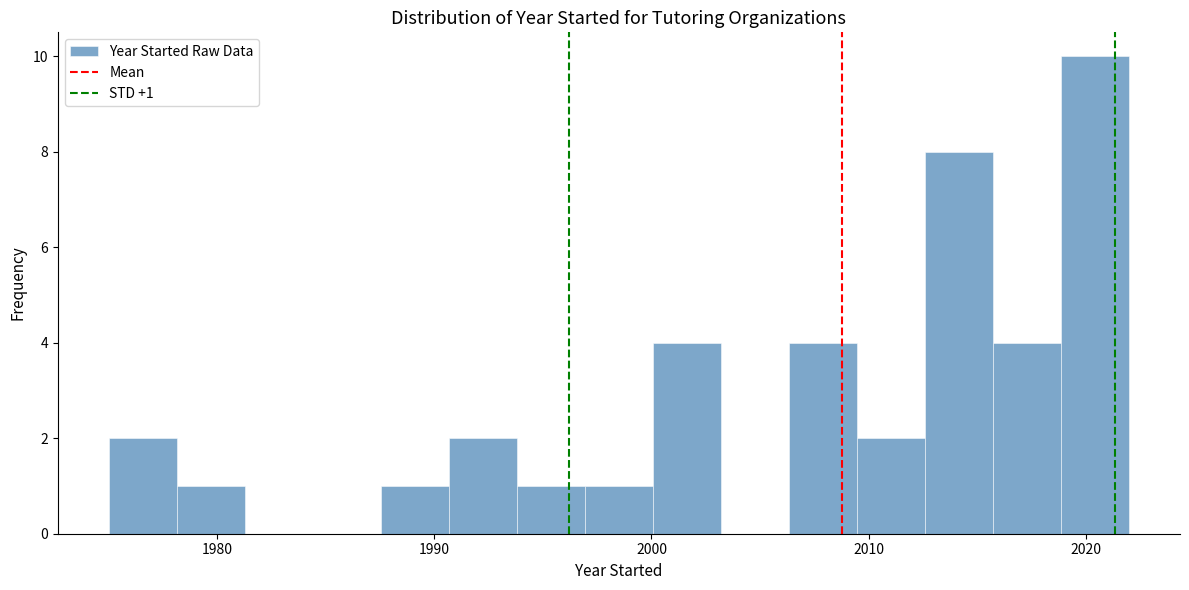

Around what value on the x-axis is the tallest bar? Give the approximate position of its centre, as read against the axis.

2020